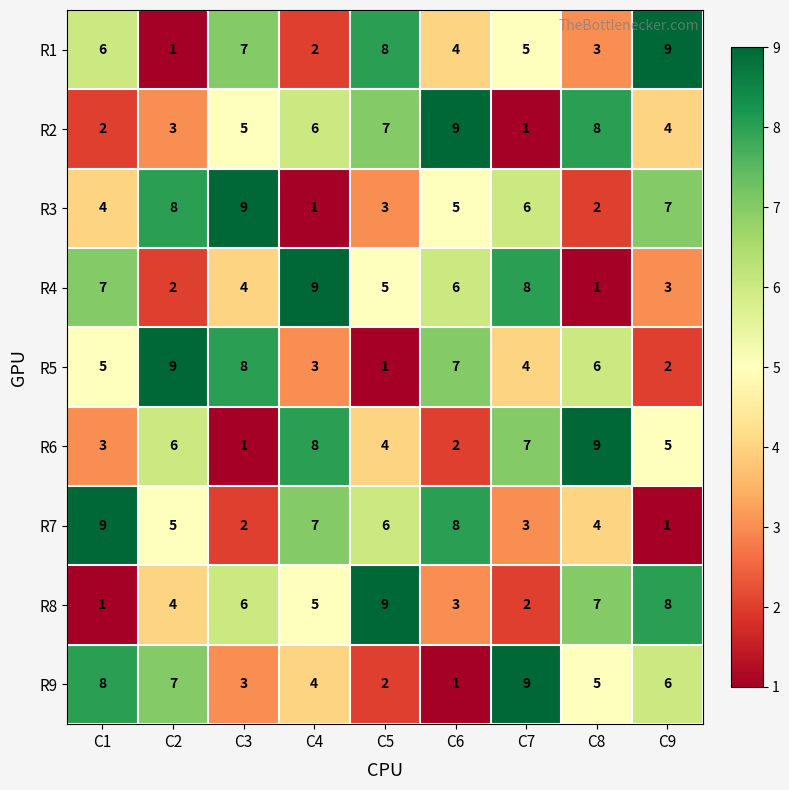

List the labels in order of R8 value, largest first.

C5, C9, C8, C3, C4, C2, C6, C7, C1